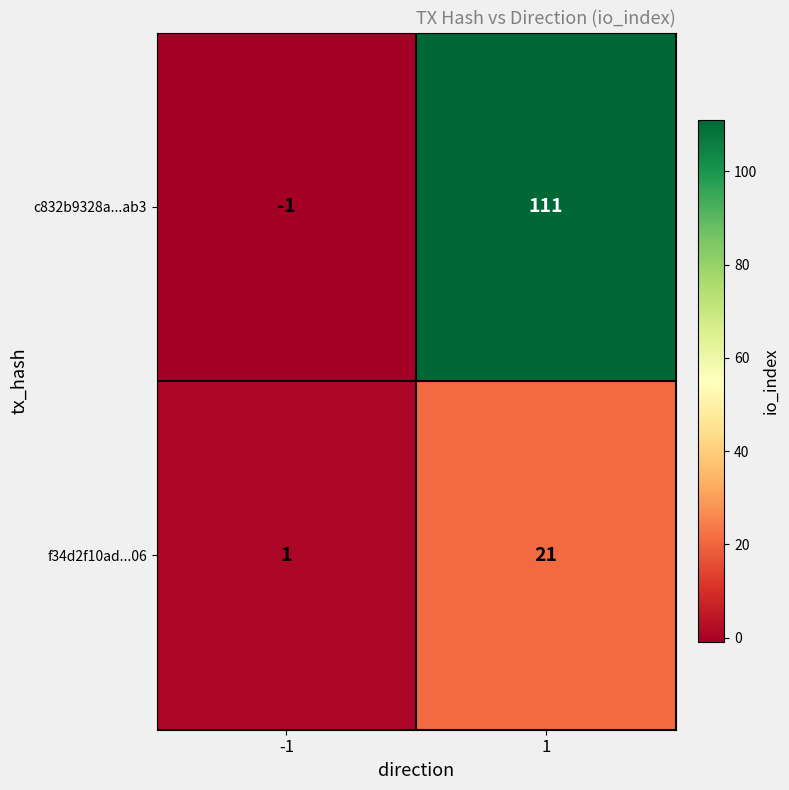

Reading right to left, list all the values displayed in this chart.

c832b9328a...ab3: 1=111	-1=-1
f34d2f10ad...06: 1=21	-1=1